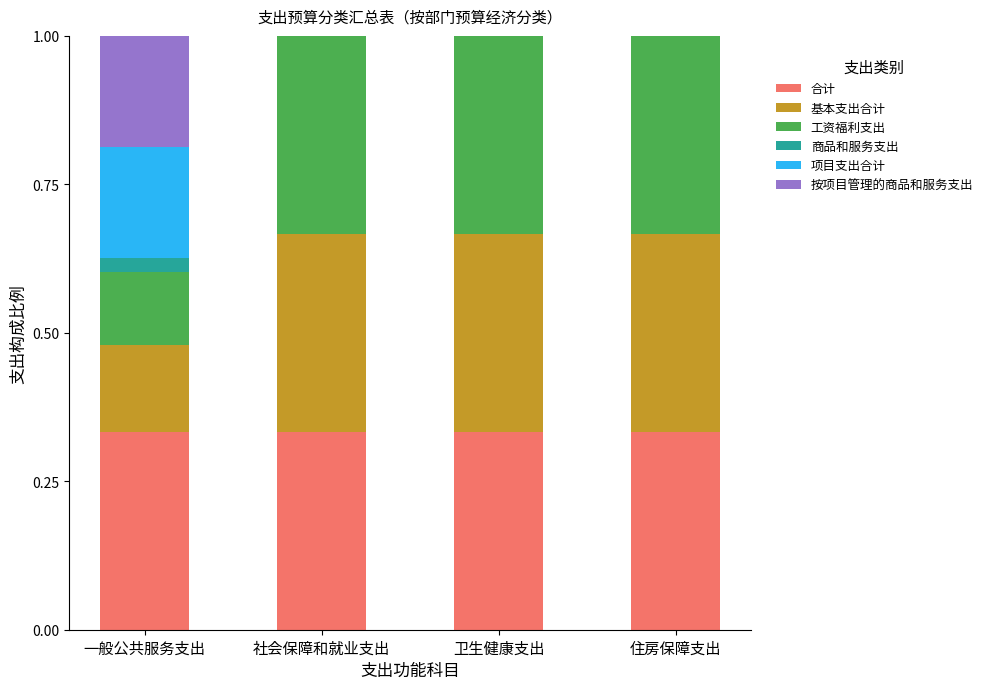

What is the total value across all series at 社会保障和就业支出?

1.0